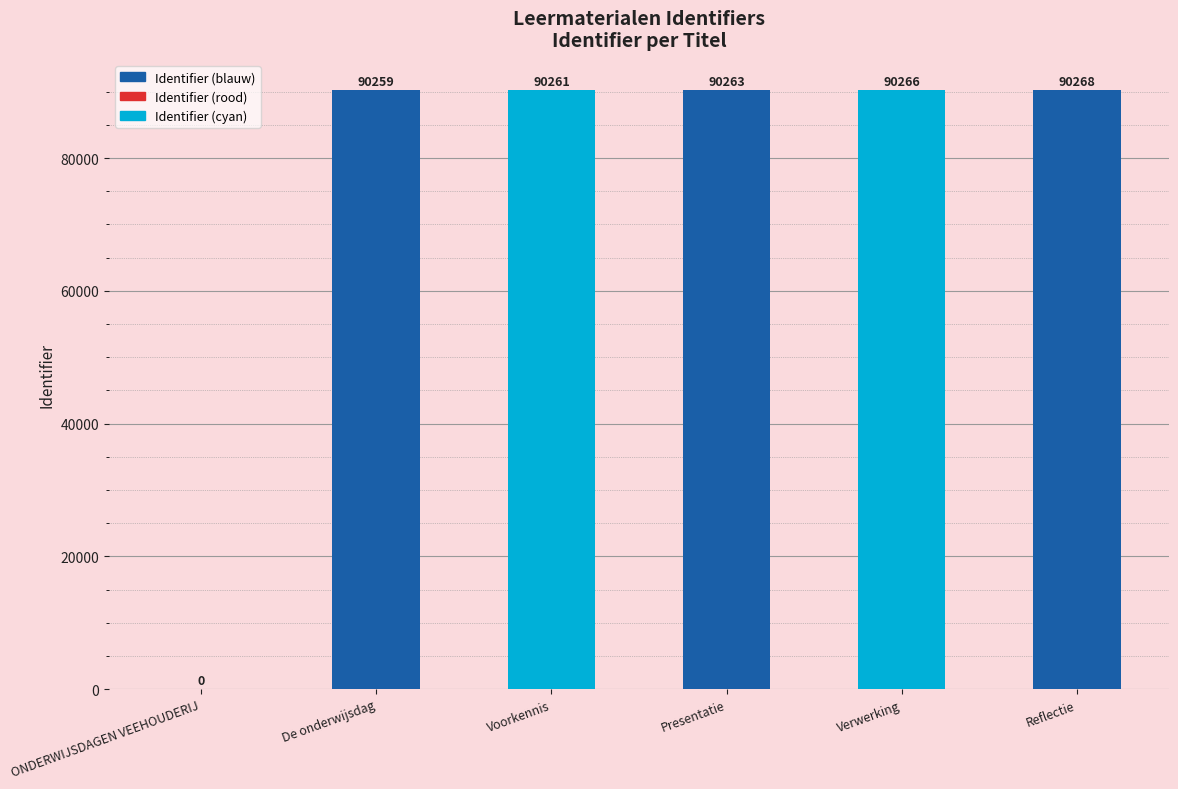

Reading left to right, extract all data points from this chart.

0	90259	90261	90263	90266	90268